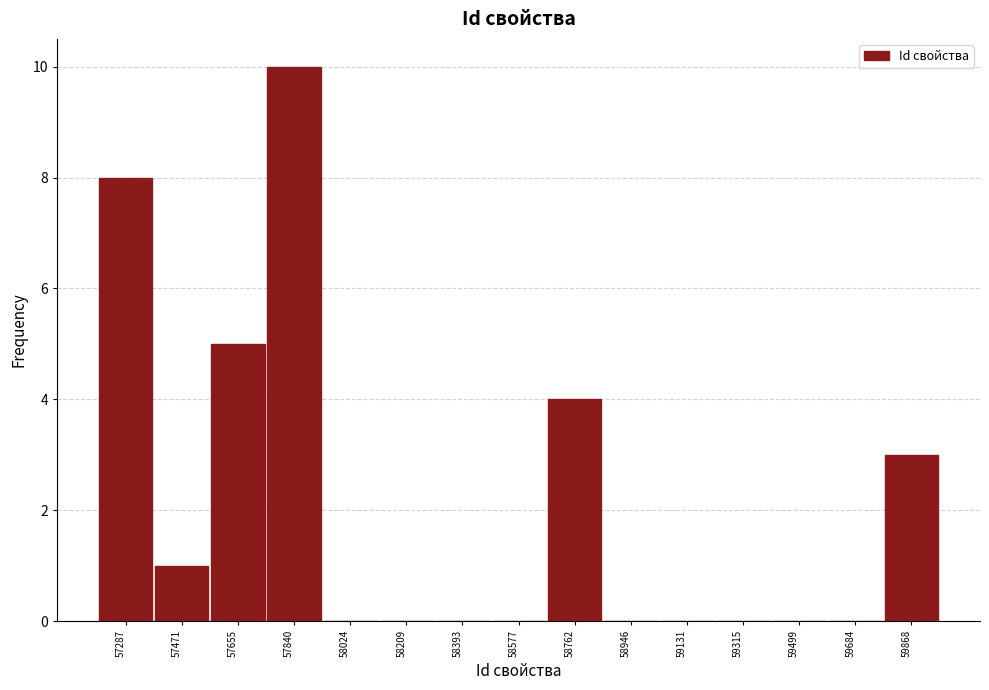

Reading right to left, list all the values displayed in this chart.

59868=3	59684=0	59499=0	59315=0	59131=0	58946=0	58762=4	58577=0	58393=0	58209=0	58024=0	57840=10	57655=5	57471=1	57287=8